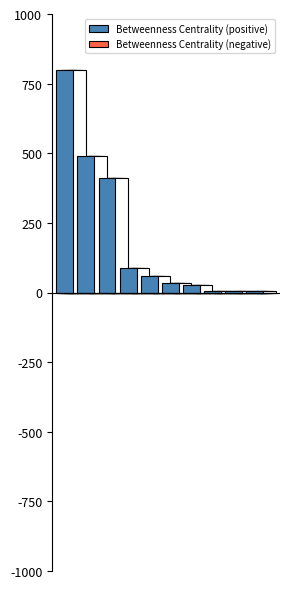

How many categories are shown in the chart?

10